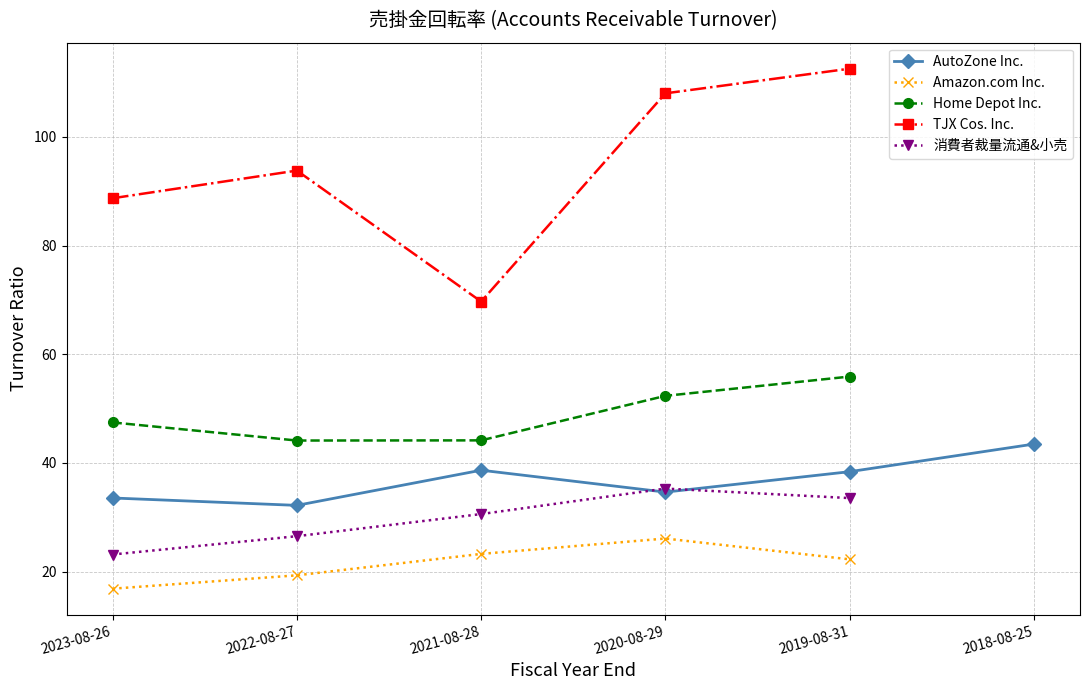

Read the Home Depot Inc. value at 2023-08-26.

47.5